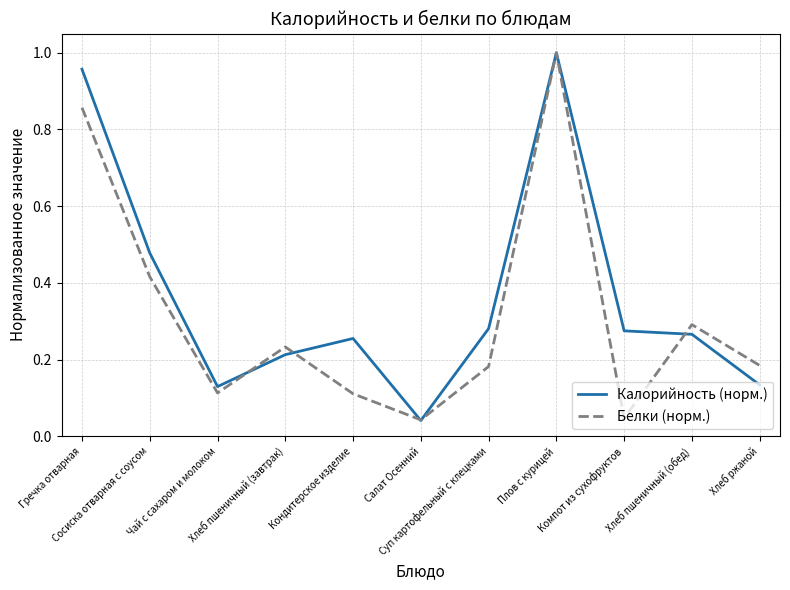

List the series in order of their overall mean, highest first.

Калорийность (норм.), Белки (норм.)